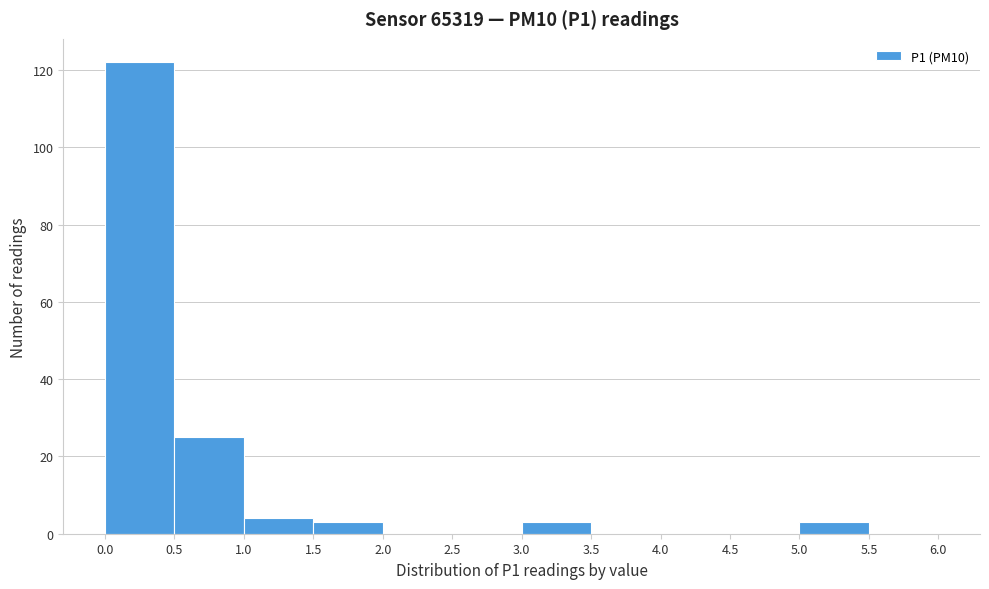

Reading left to right, list every bar in this chart as the range it spans on the x-axis followed by its height. The values are not printed on the chart, so give them approximately, as read against the axis.

0.0 to 0.5: 122
0.5 to 1.0: 26
1.0 to 1.5: 4
1.5 to 2.0: 4
2.0 to 2.5: 0
2.5 to 3.0: 0
3.0 to 3.5: 4
3.5 to 4.0: 0
4.0 to 4.5: 0
4.5 to 5.0: 0
5.0 to 5.5: 4
5.5 to 6.0: 0